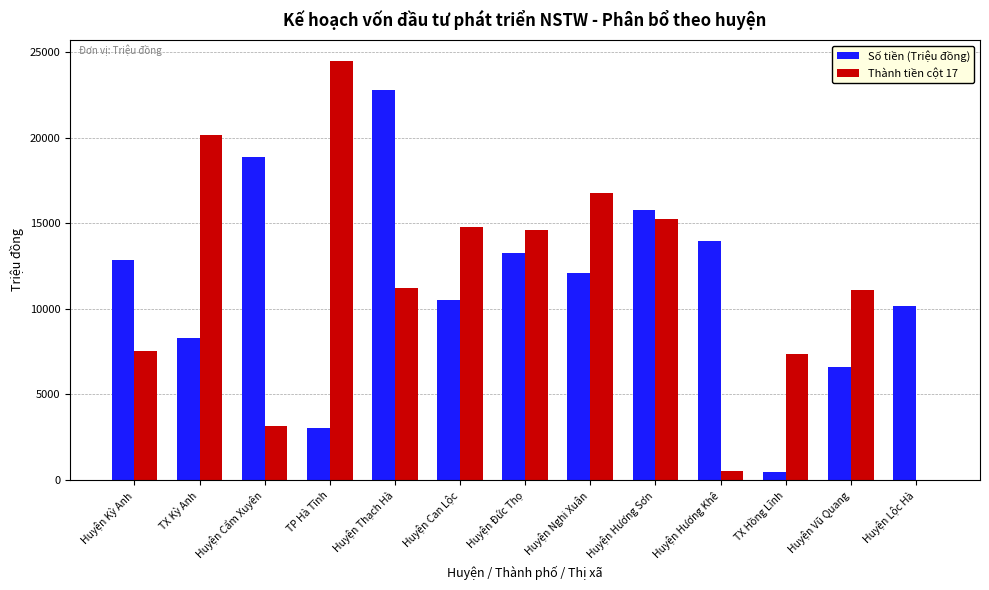

At which label is Số tiền (Triệu đồng) closest to 11639?

Huyện Nghi Xuân